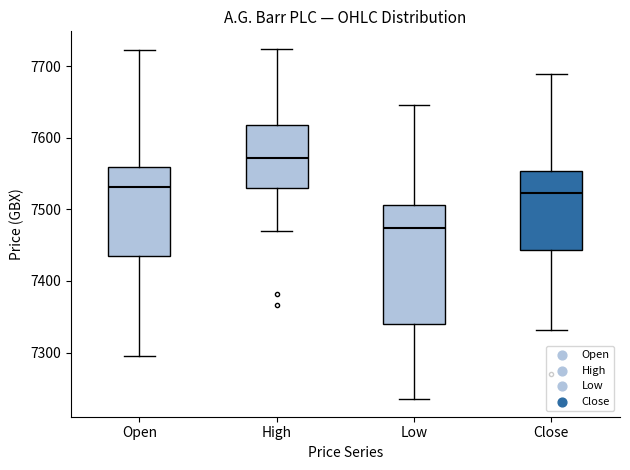

Comparing the boxes themselves (not the whiskers), which one is the tallest?

Low